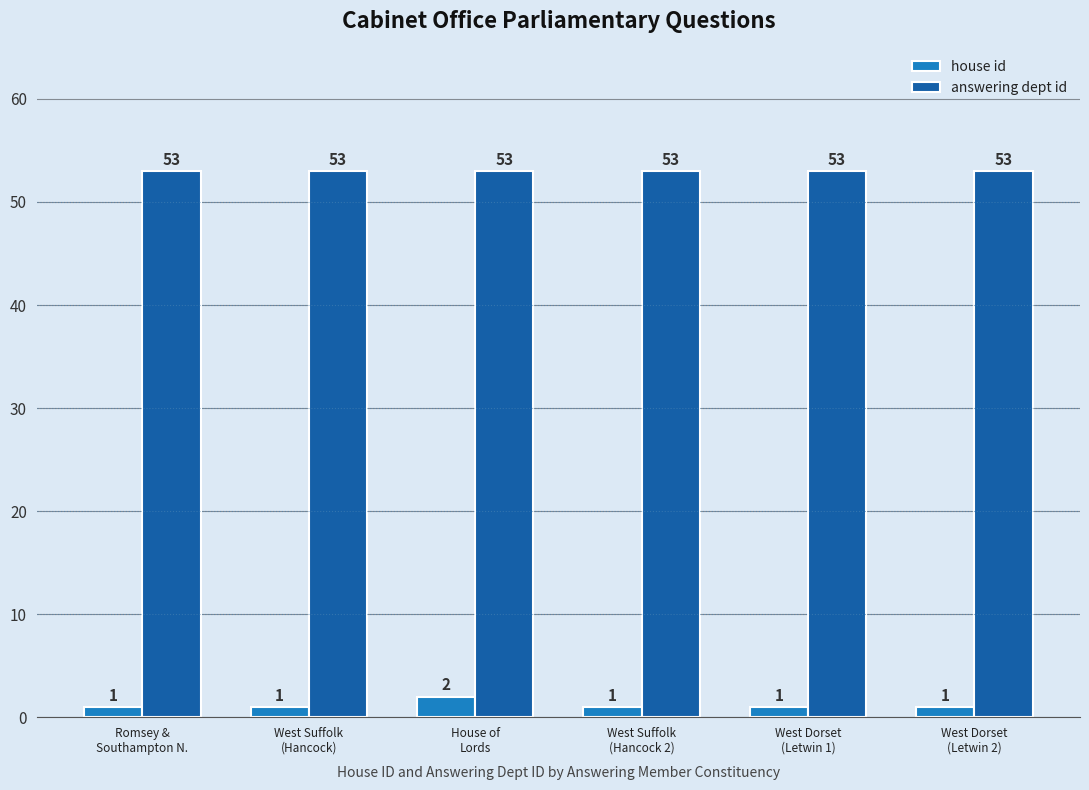

Reading left to right, extract all data points from this chart.

house id: Romsey &
Southampton N.=1	West Suffolk
(Hancock)=1	House of
Lords=2	West Suffolk
(Hancock 2)=1	West Dorset
(Letwin 1)=1	West Dorset
(Letwin 2)=1
answering dept id: Romsey &
Southampton N.=53	West Suffolk
(Hancock)=53	House of
Lords=53	West Suffolk
(Hancock 2)=53	West Dorset
(Letwin 1)=53	West Dorset
(Letwin 2)=53